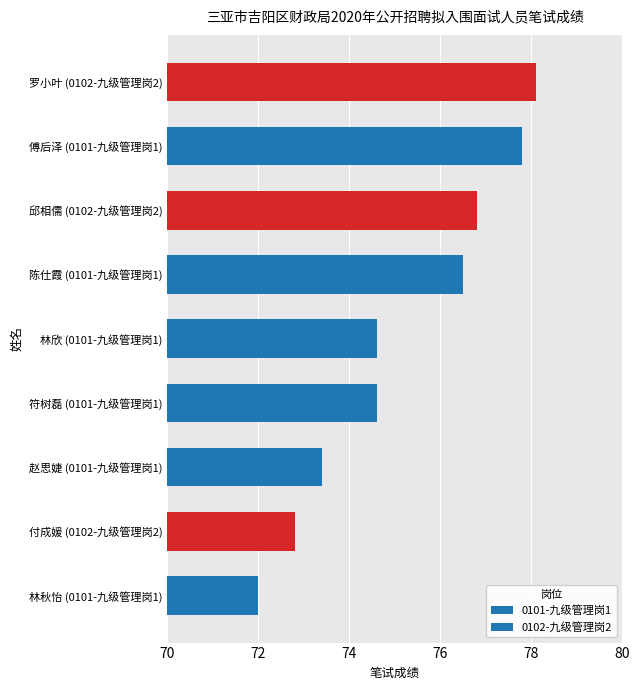

How many bars are there in total?

9